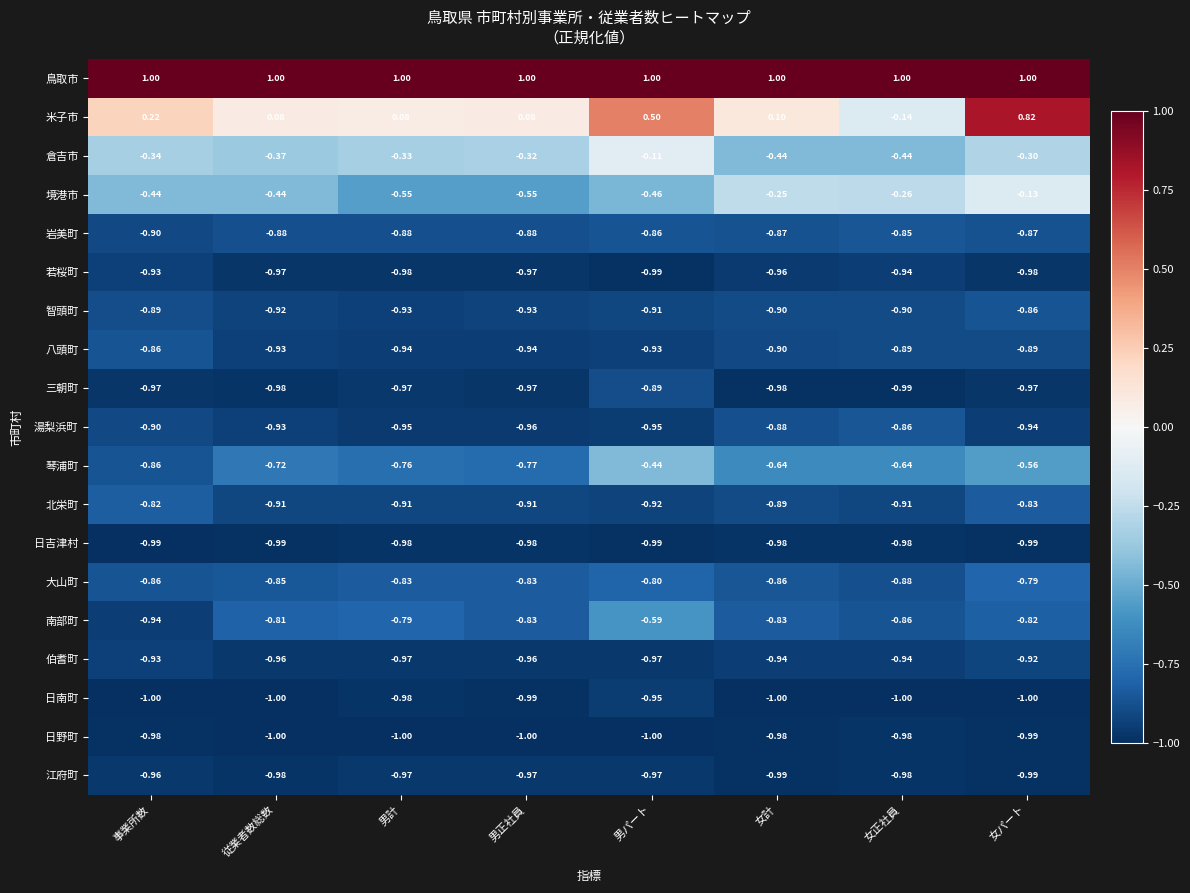

Which series changed the most between 男計 and 男正社員?

南部町